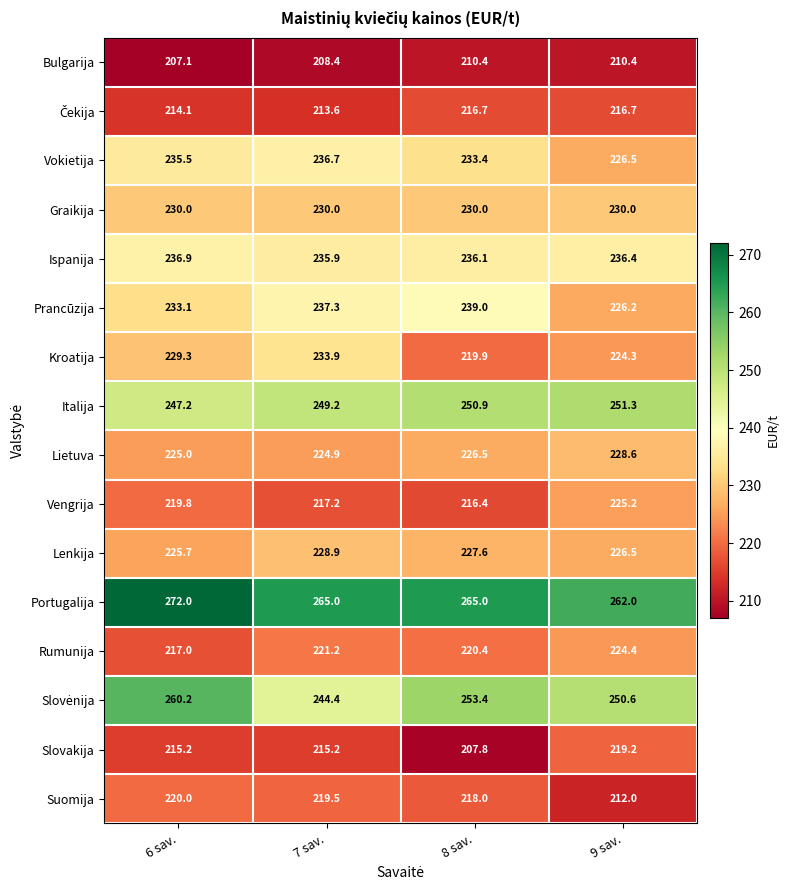

At which category does the chart reach its minimum across all series?

6 sav.